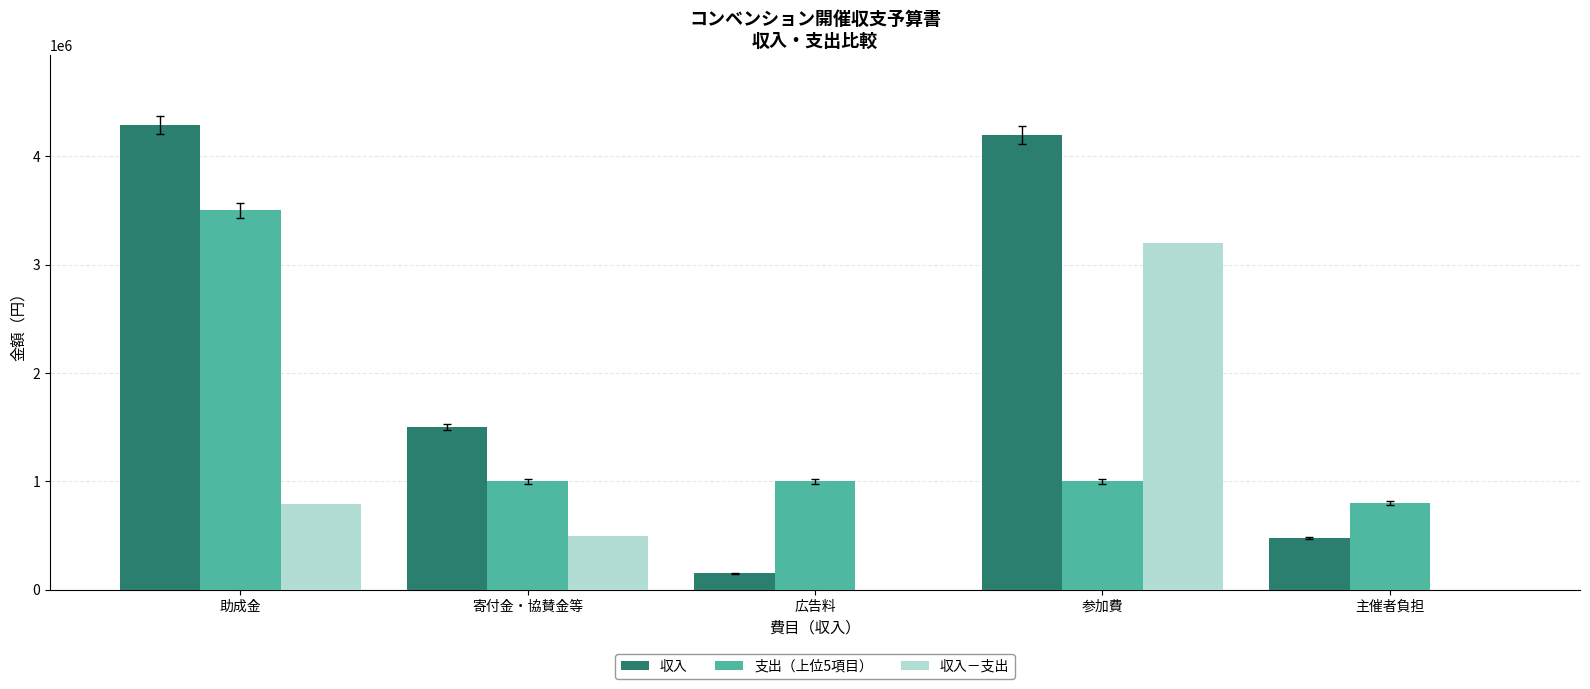

At which label is 収入 closest to 2220000?

寄付金・協賛金等